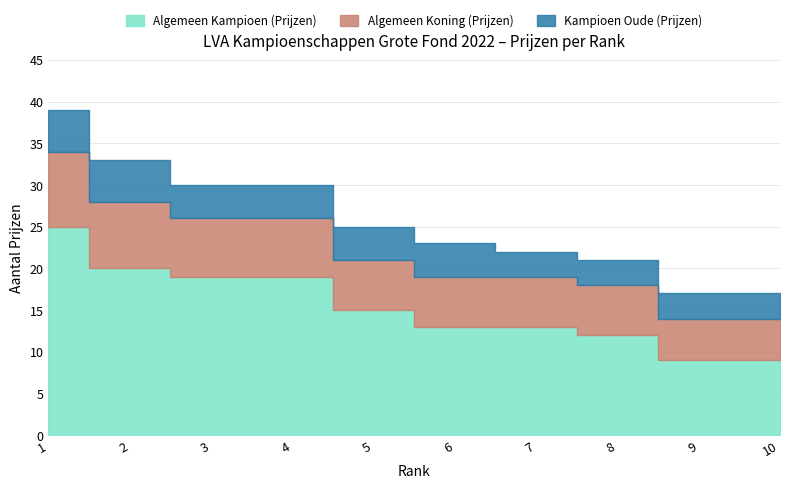

What is the value of the Kampioen Oude (Prijzen) point at the 10th from the left?

3